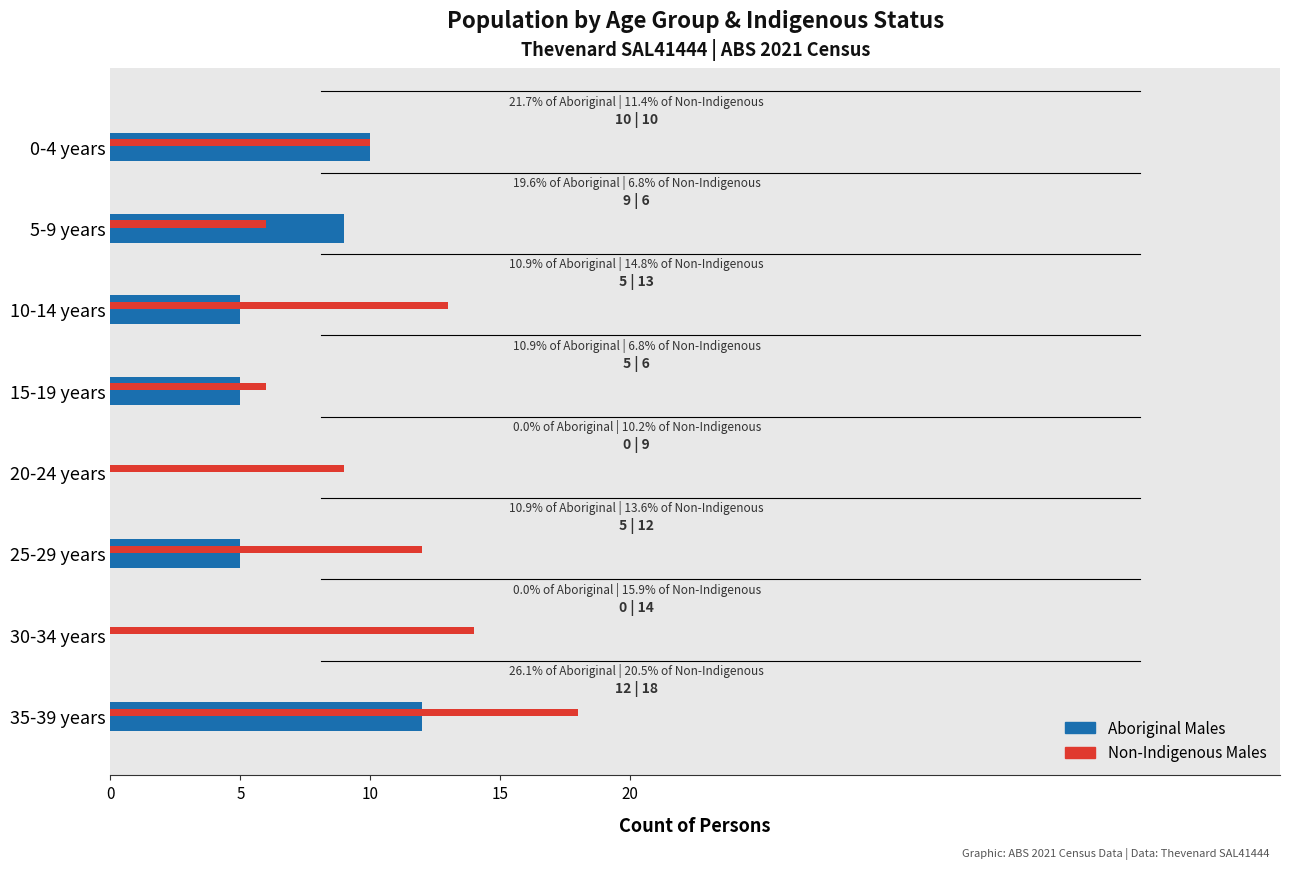

Between 0-4 years and 5-9 years, which series saw the biggest shift?

Non-Indigenous Males